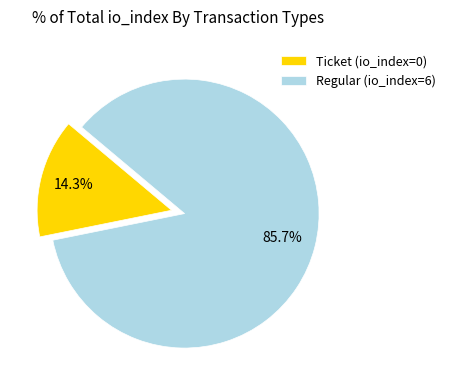

True or false: Ticket (io_index=0) accounts for 8% of the total.

False